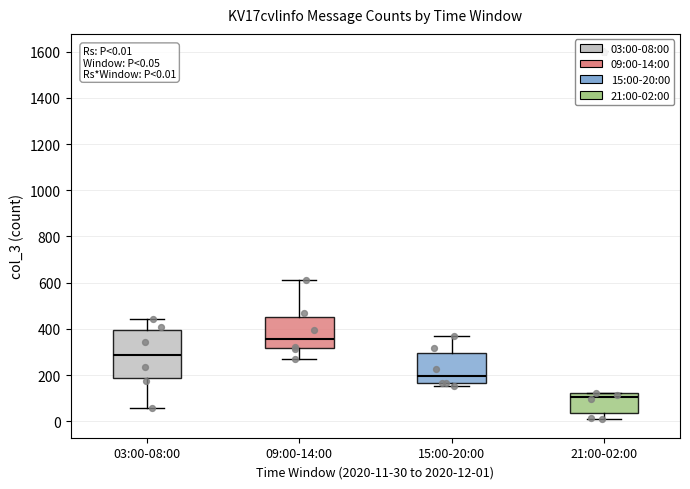

Comparing the boxes themselves (not the whiskers), which one is the tallest?

03:00-08:00